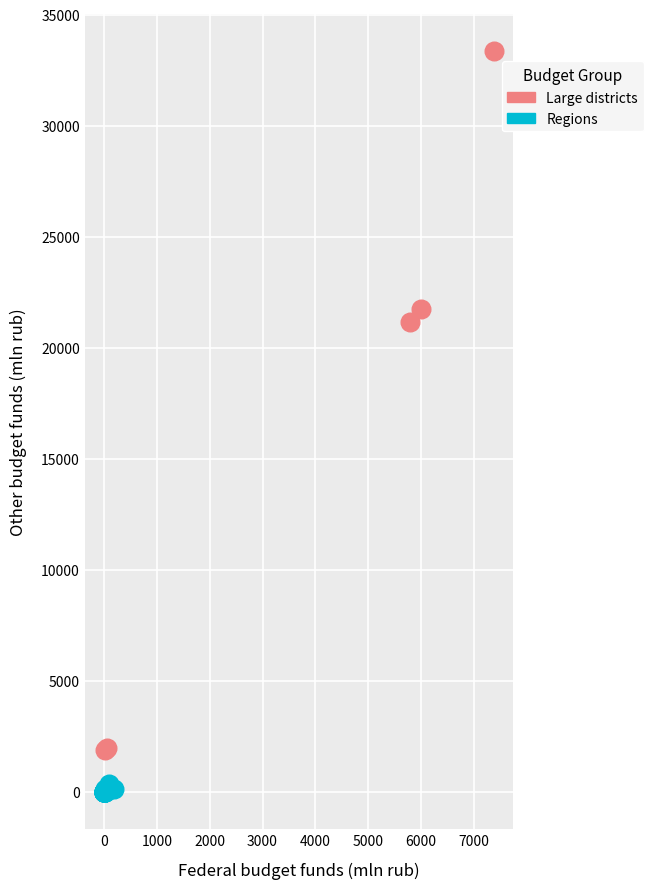

Which series contains the highest Y value?

Large districts